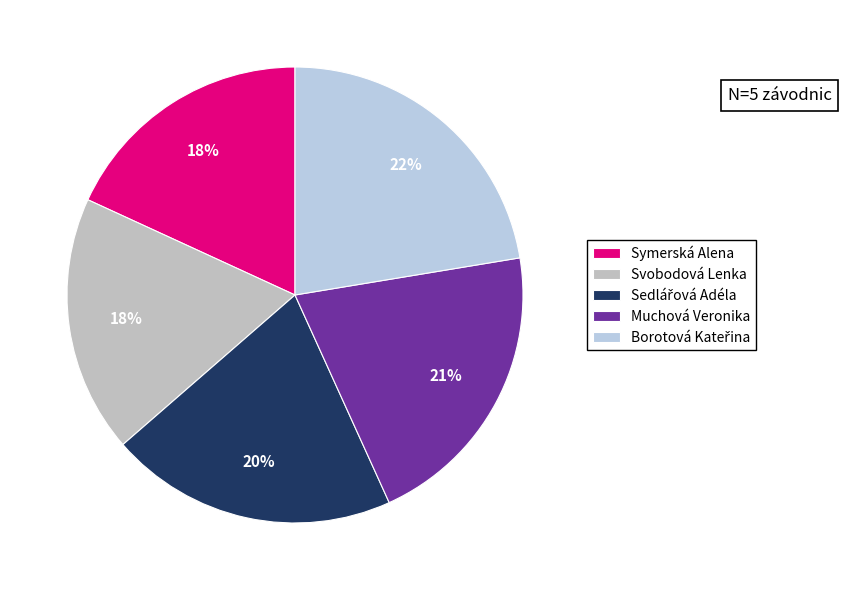

What is the ratio of the value at Symerská Alena to the value at Borotová Kateřina?

0.8